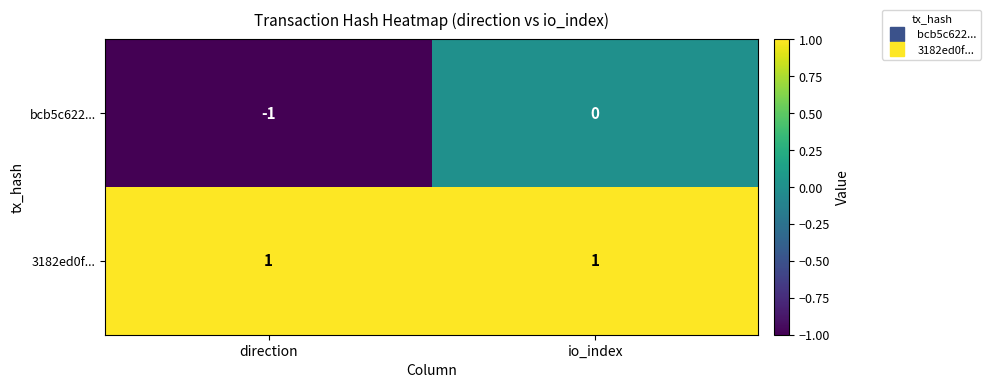

Reading right to left, transcribe all the data shown in this chart.

bcb5c622...: 0	-1
3182ed0f...: 1	1